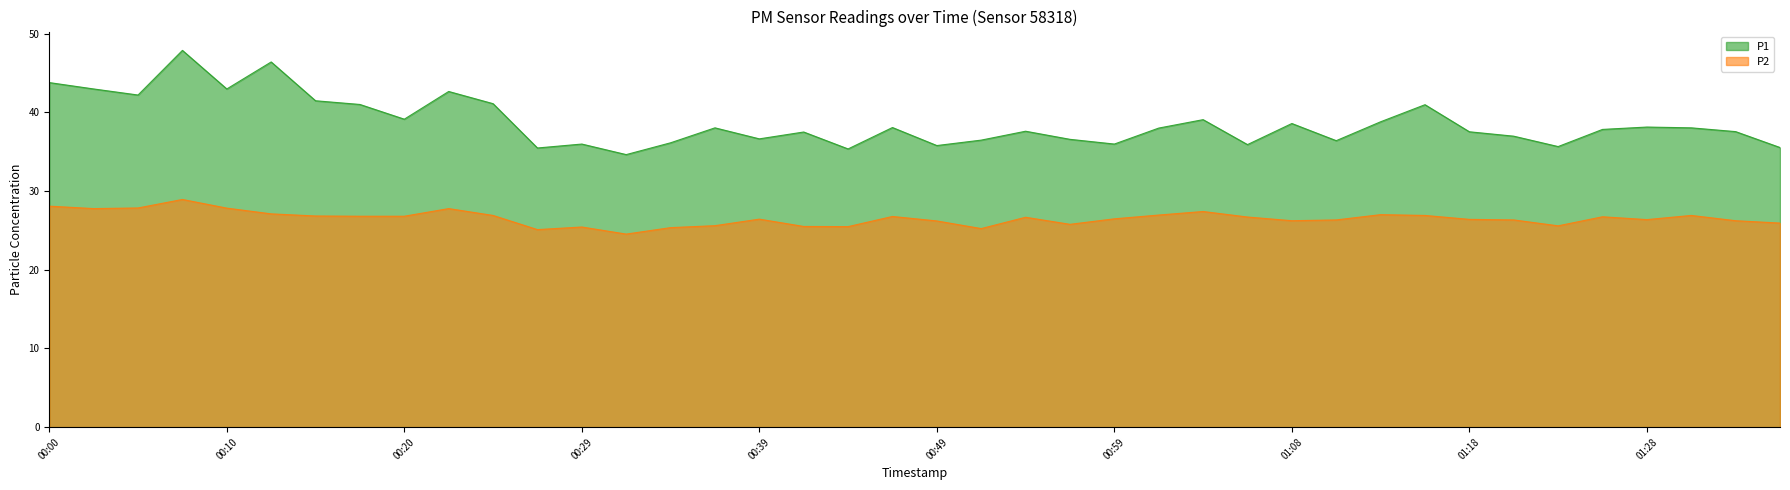

What is the value of the P1 point at the 28th from the left?

35.9